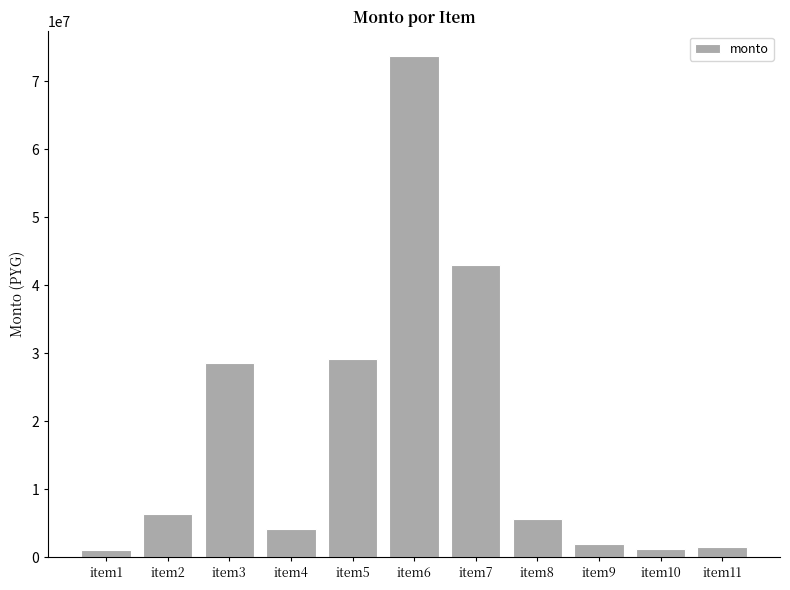

What is the difference between the values at item3 and item10?

27249373